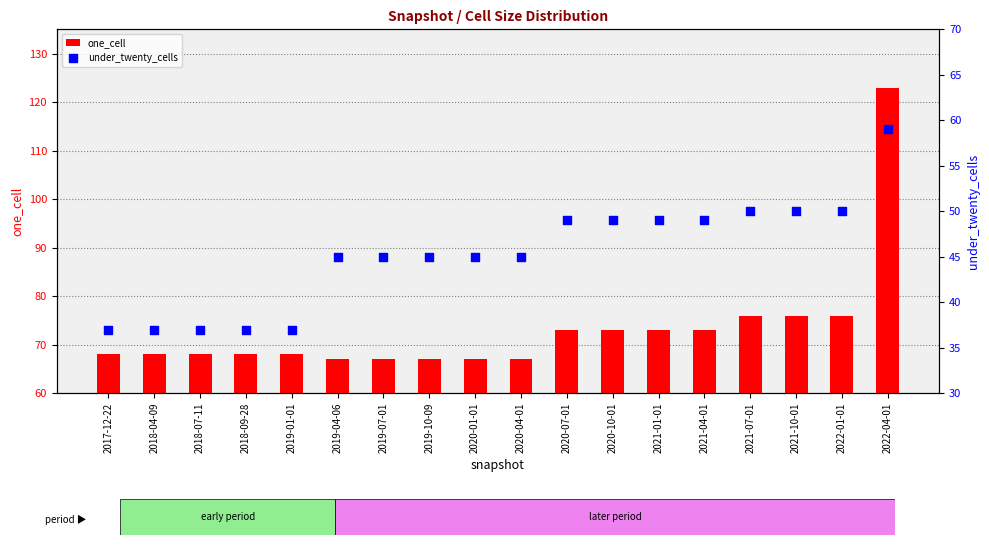

Which series has the largest Y range (max minus min)?

one_cell